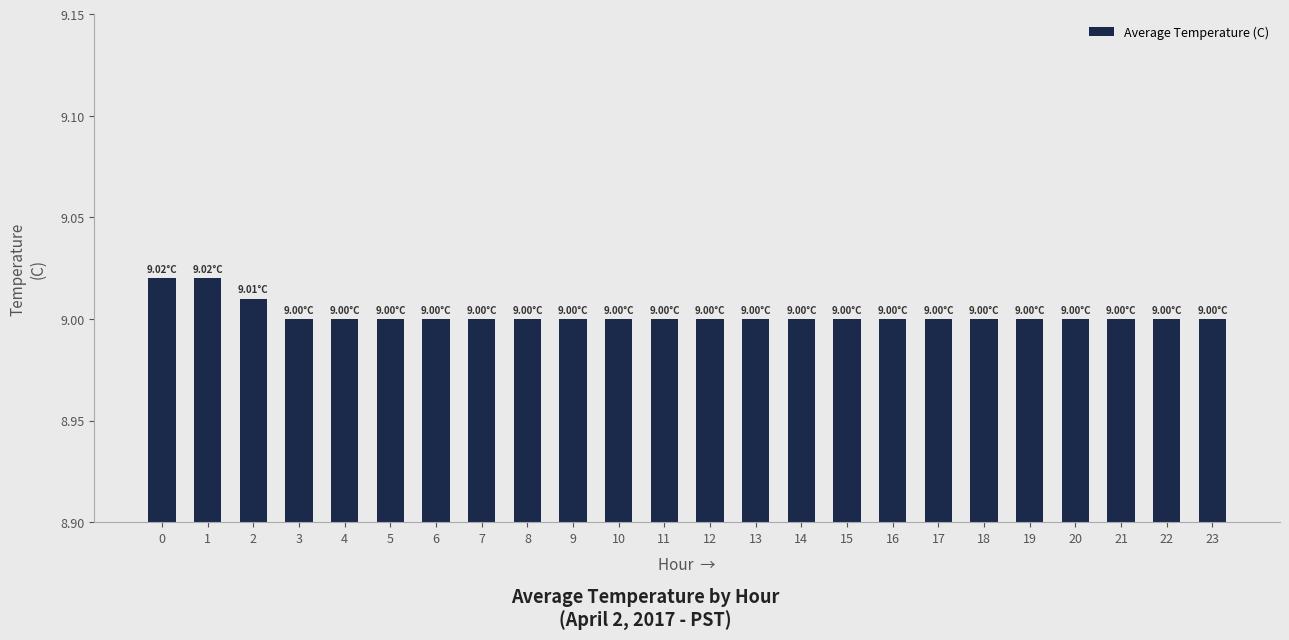

Approximately how many times larger is the value at 19 compared to 16?

1.0